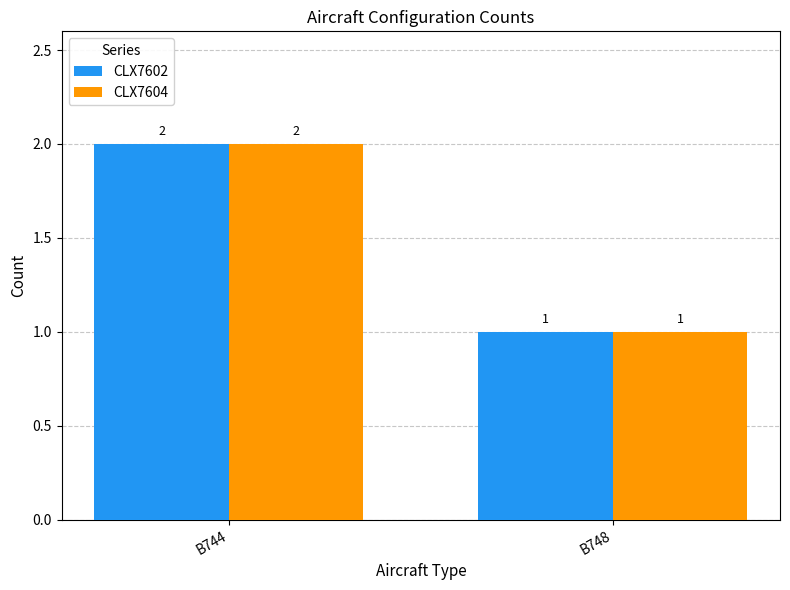

What are all the series names shown in the legend?

CLX7602, CLX7604